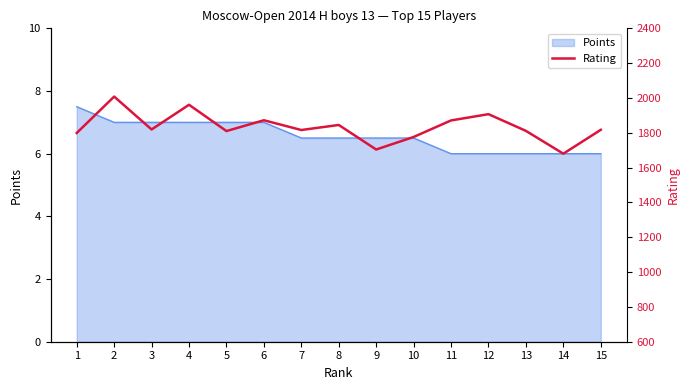

At which category does the chart reach its minimum across all series?

14